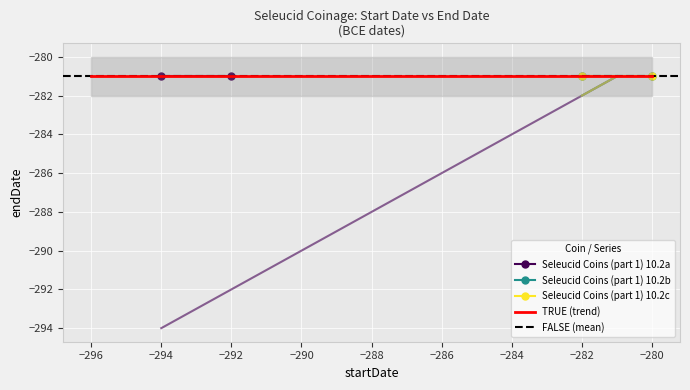

How many distinct data groups are displayed?

3